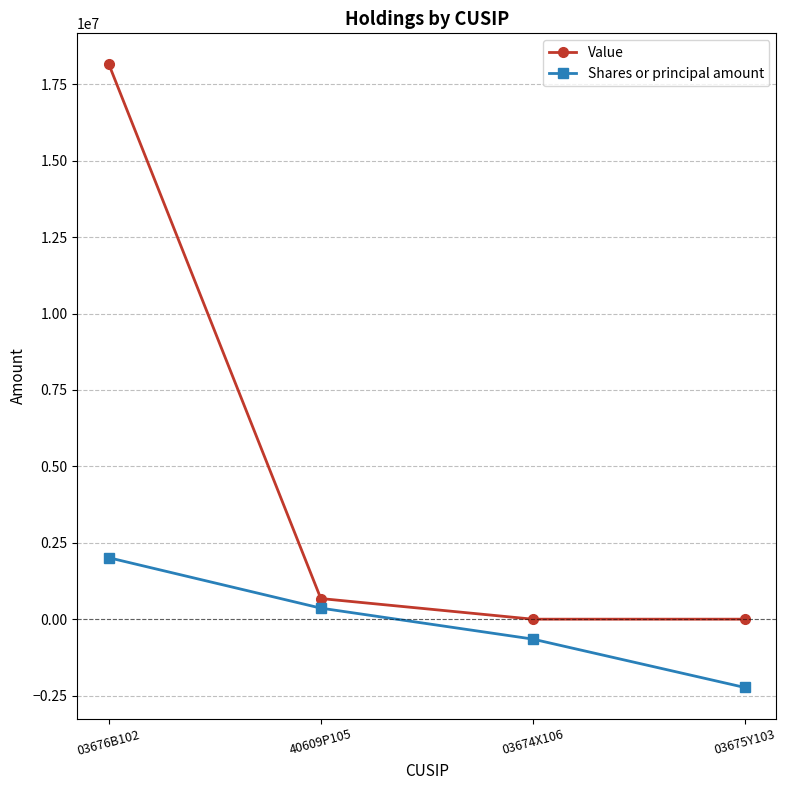

True or false: Shares or principal amount and Value cross at least once.

False